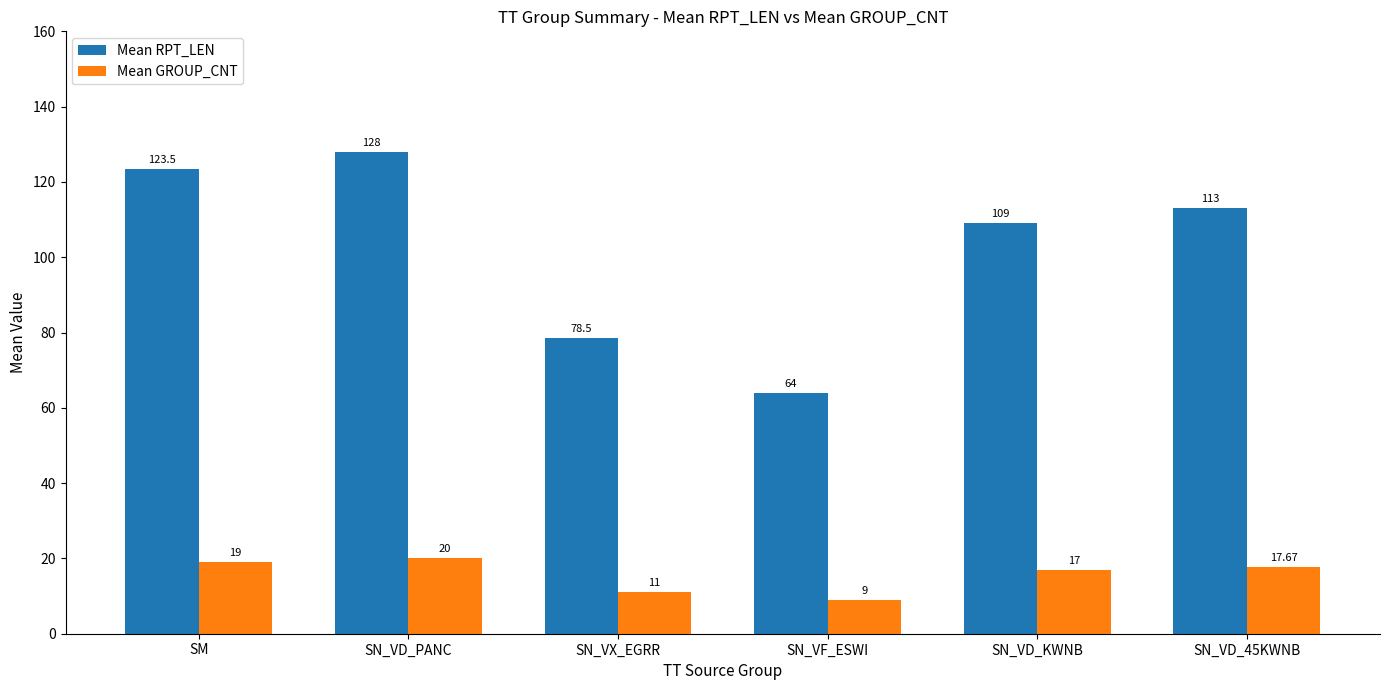

List the labels in order of Mean GROUP_CNT value, smallest first.

SN_VF_ESWI, SN_VX_EGRR, SN_VD_KWNB, SN_VD_45KWNB, SM, SN_VD_PANC